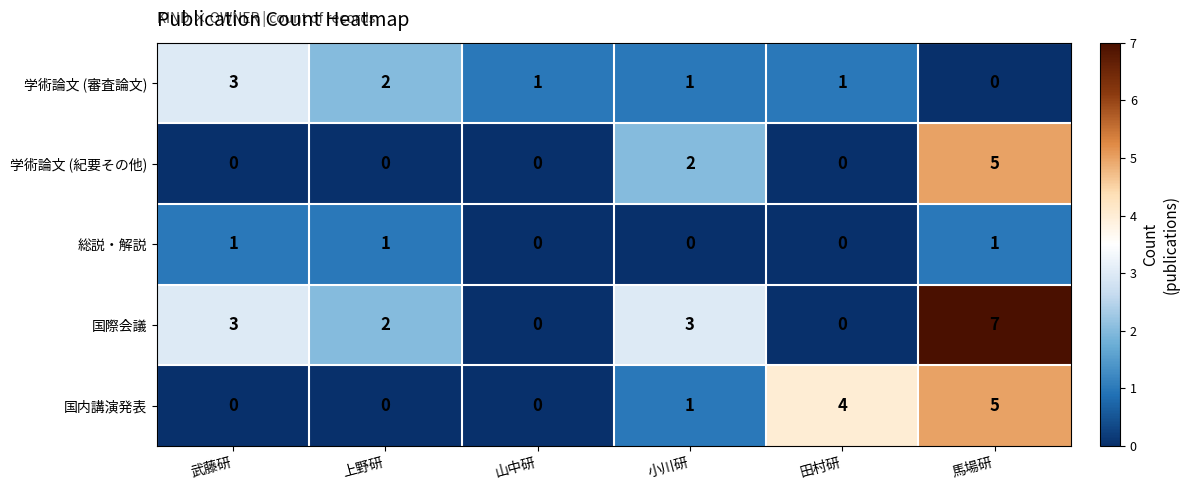

Which series has the widest spread of values?

国際会議